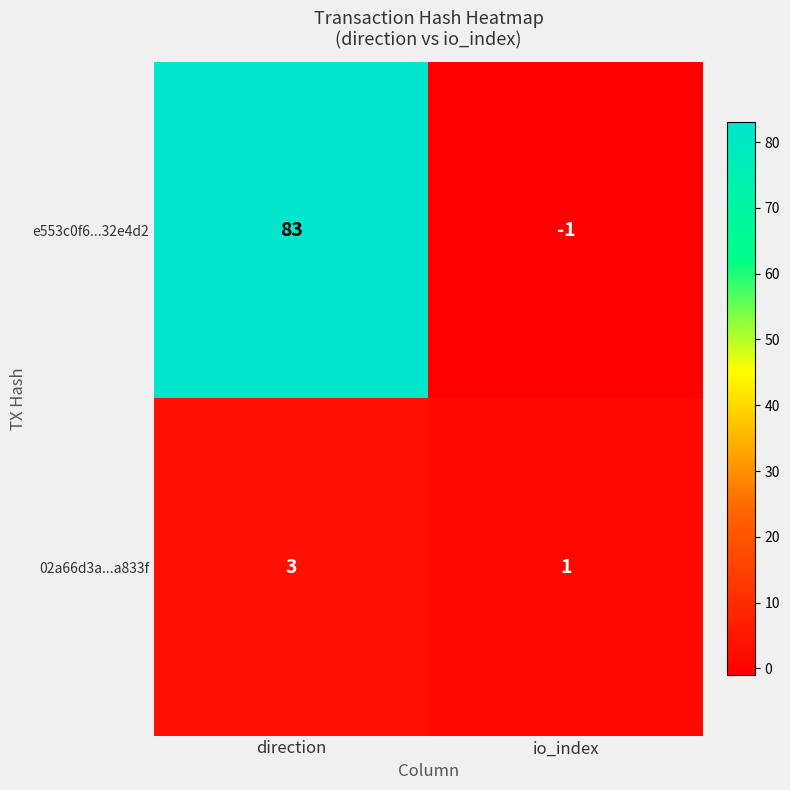

The value of e553c0f6...32e4d2 at io_index is 0. True or false?

False